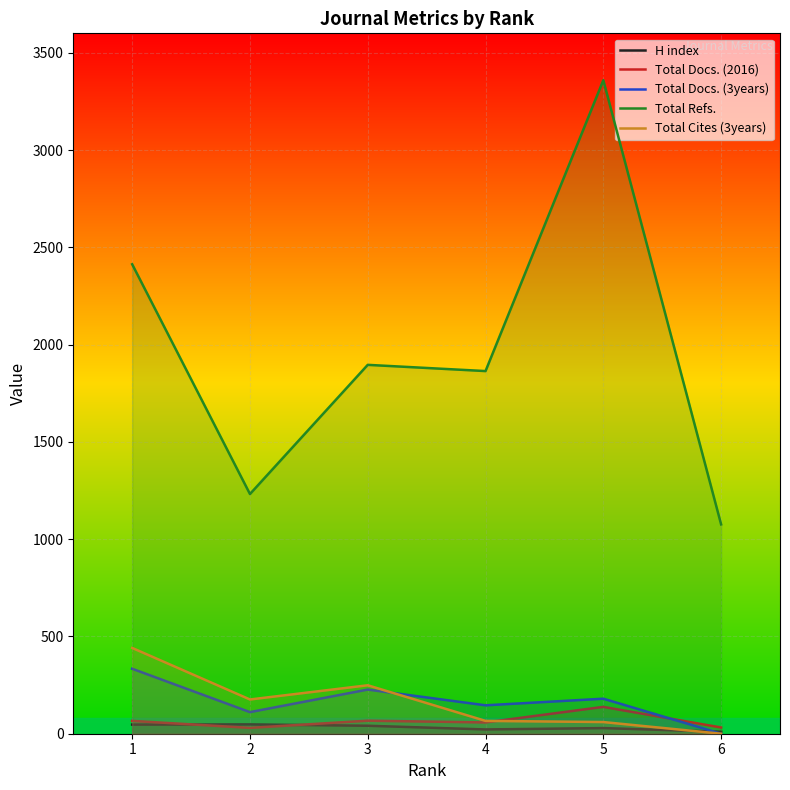

How many lines are shown in the chart?

5